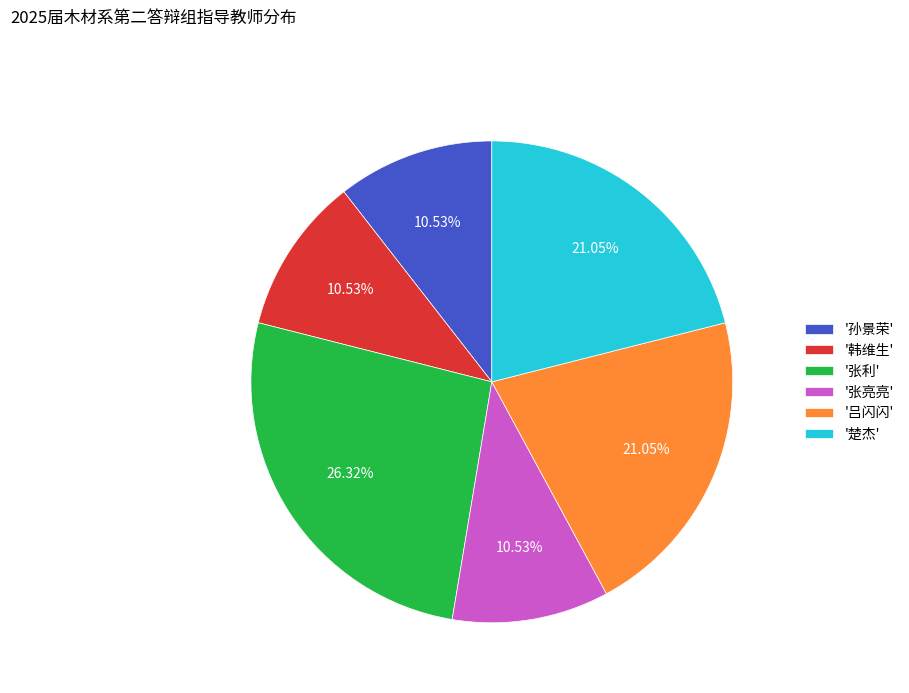

Does '张亮亮' account for over 50% of the chart?

No